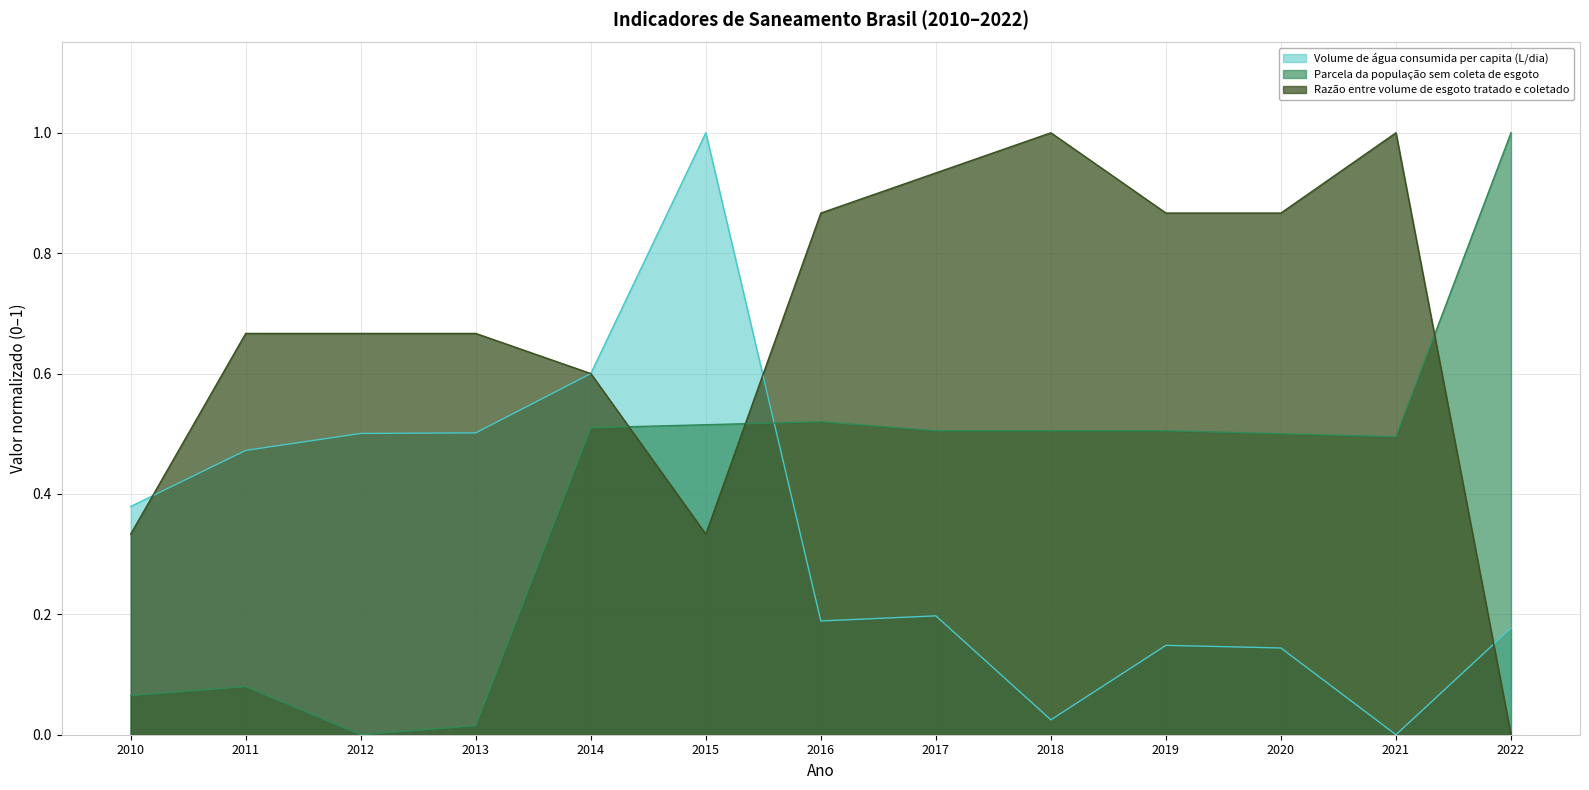

Which has a higher value, 2021 or 2016?

2016